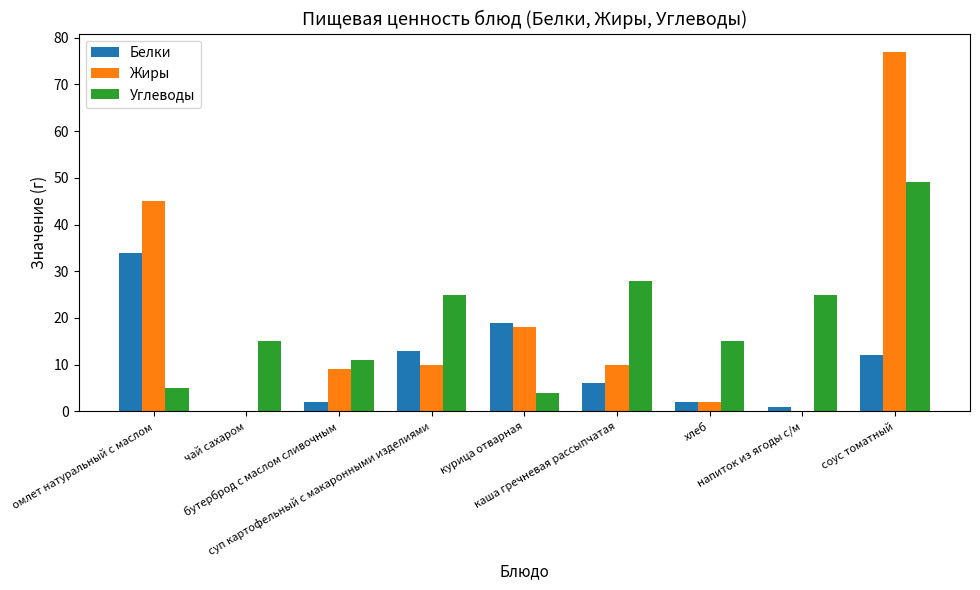

What is the highest value of the Белки series?

34